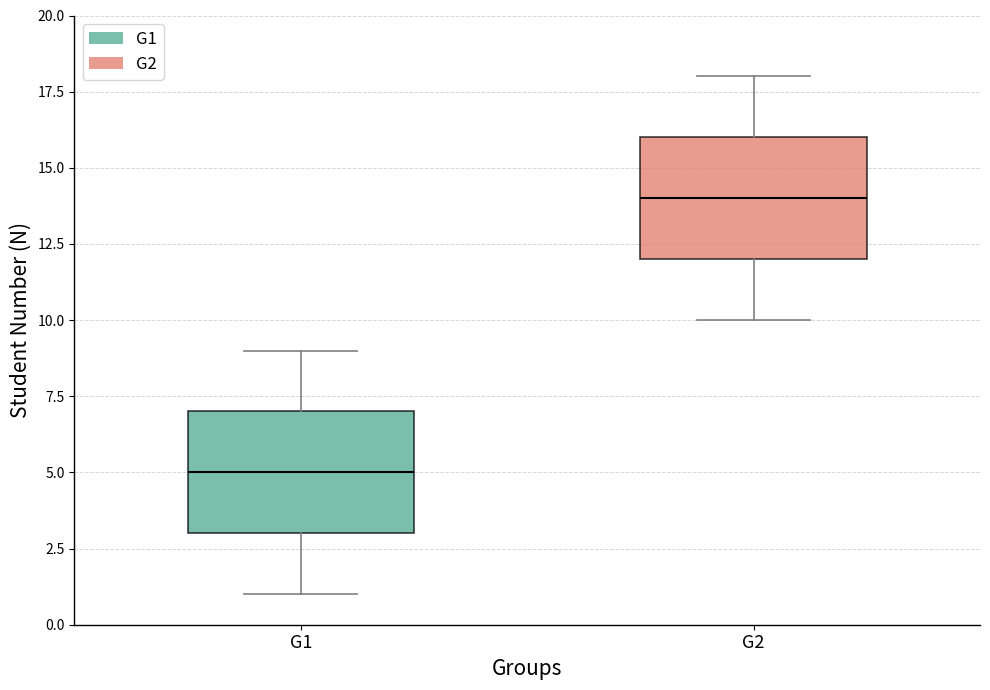

Reading left to right, transcribe this box plot: for each box, give where its median line is, the range the box spans, and where its two whiskers end, as read against the y-axis. The values are not printed on the chart, so give them approximately, as read against the axis.

G1: median 5, box 3 to 7, whiskers 1 to 9
G2: median 14, box 12 to 16, whiskers 10 to 18